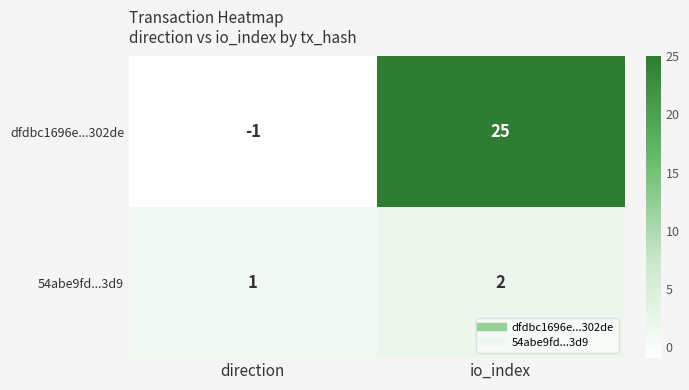

Between direction and io_index, which series saw the biggest shift?

dfdbc1696e...302de